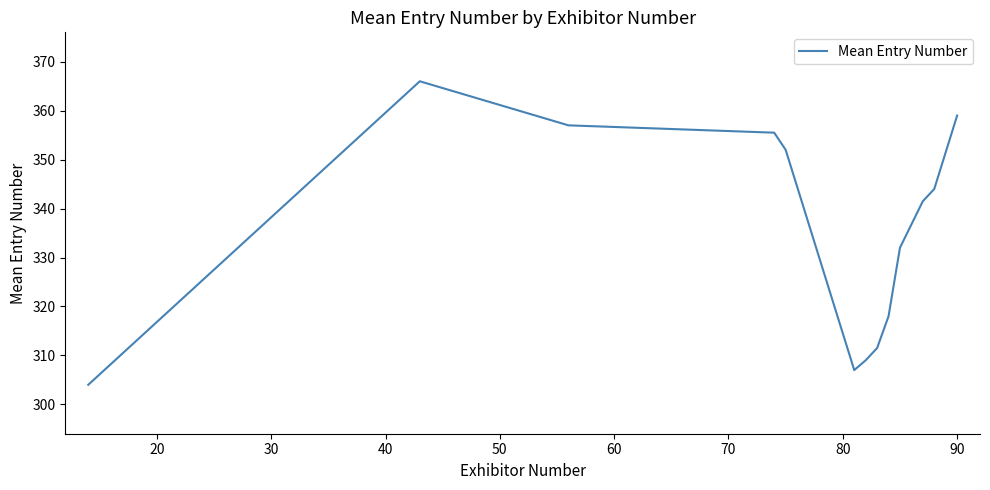

What is the maximum value shown in the chart?

366.0